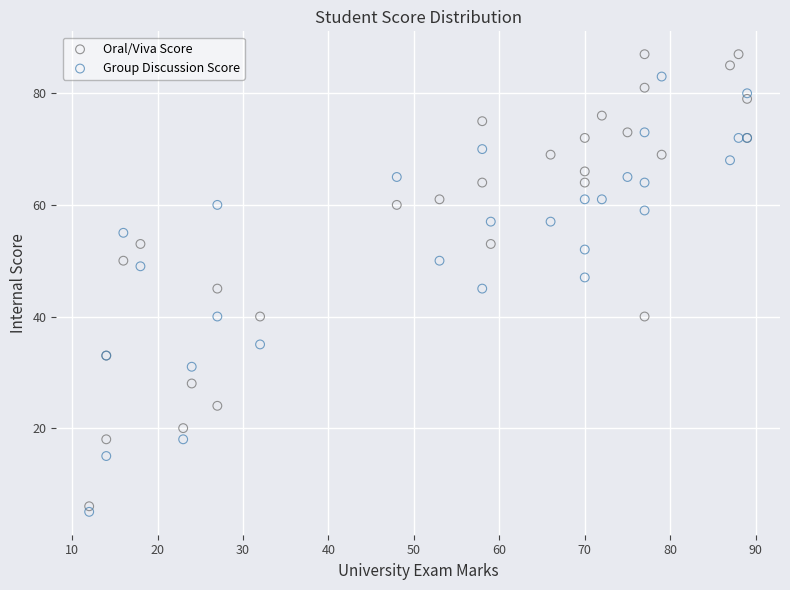

Which series contains the highest Y value?

Oral/Viva Score